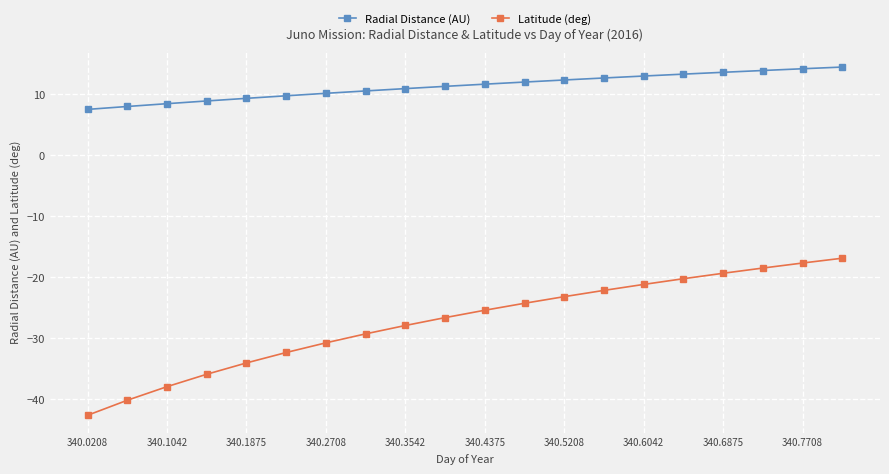

True or false: Latitude (deg) and Radial Distance (AU) intersect in this chart.

False